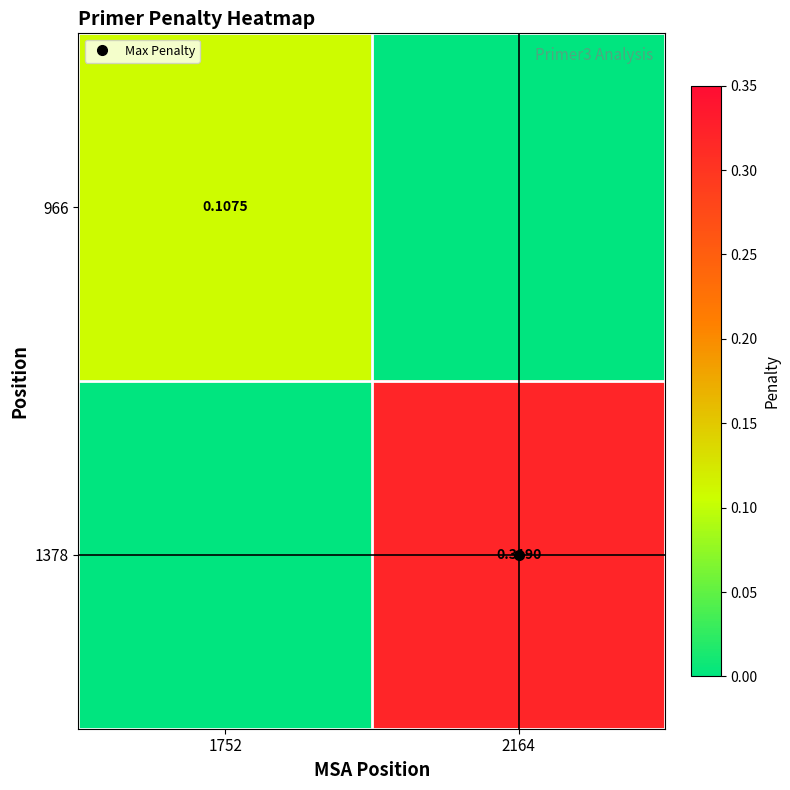

What is the average value of the 1378 series?

0.2